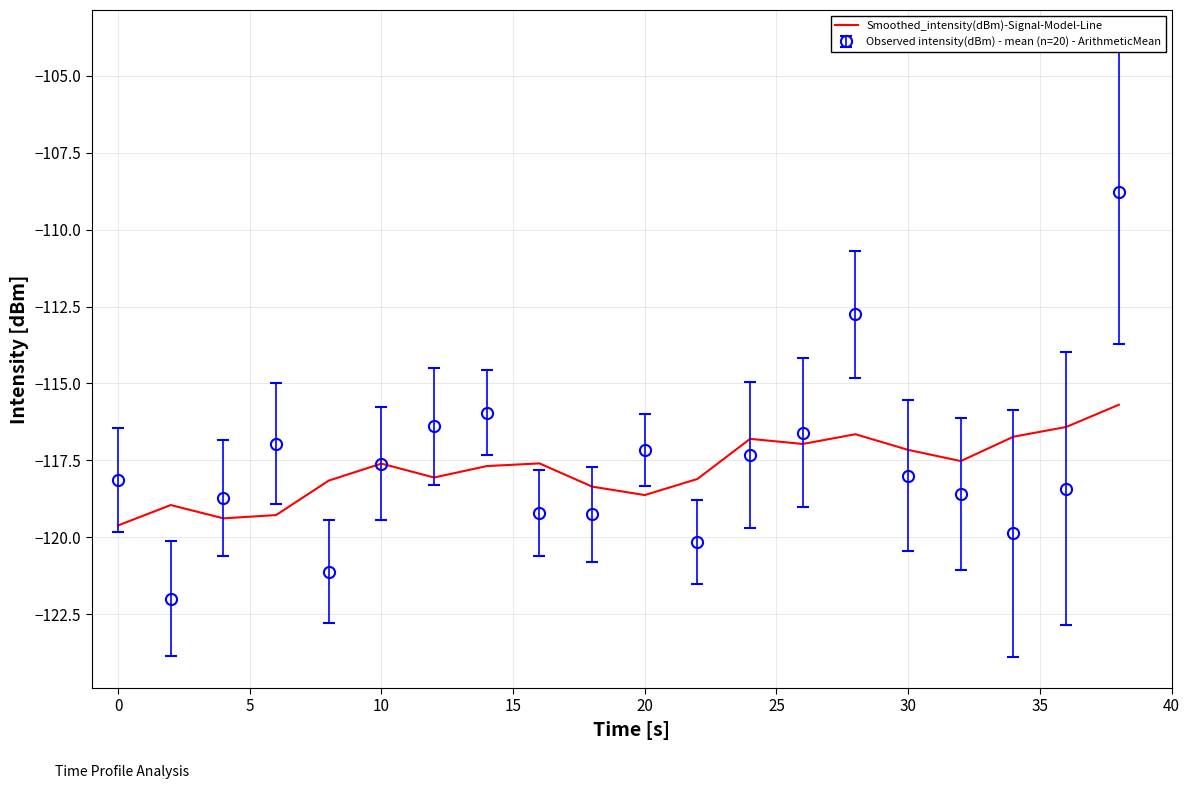

What is the minimum value shown in the chart?

-122.0